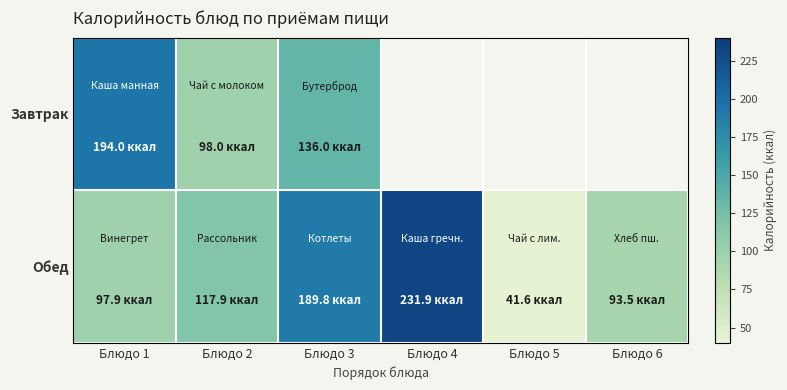

Reading left to right, what are all the values shown in this chart?

Завтрак: Блюдо 1=194.0	Блюдо 2=98.0	Блюдо 3=136.0	Блюдо 4=0.0	Блюдо 5=0.0	Блюдо 6=0.0
Обед: Блюдо 1=97.9	Блюдо 2=117.9	Блюдо 3=189.8	Блюдо 4=231.9	Блюдо 5=41.6	Блюдо 6=93.5